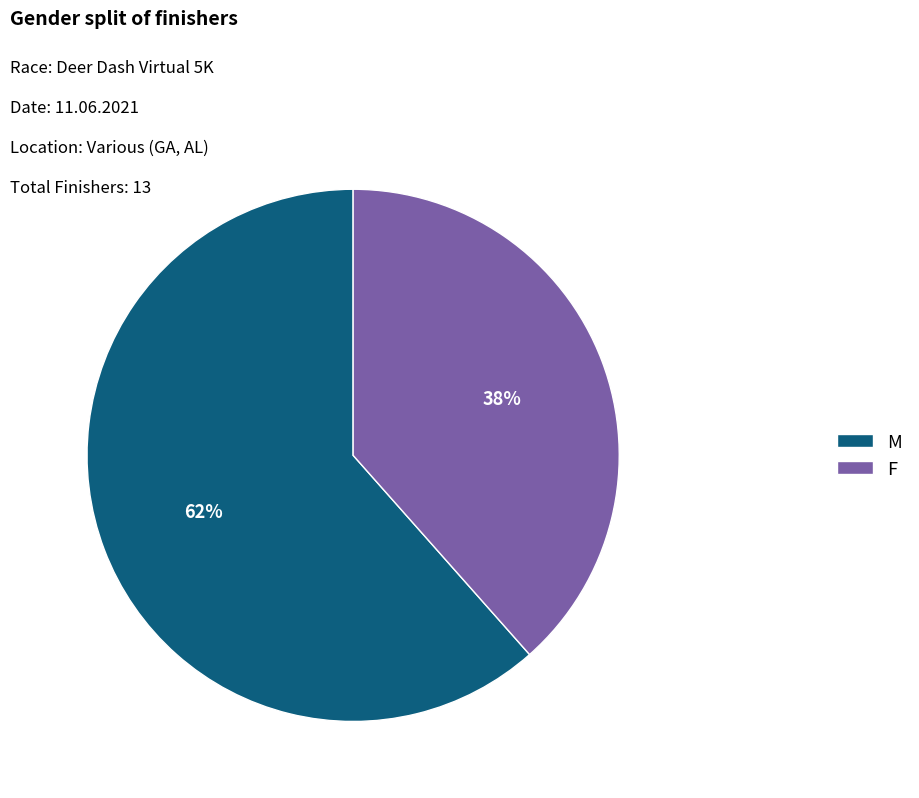

To the nearest percent, what is the combined percentage of F and M?

100%